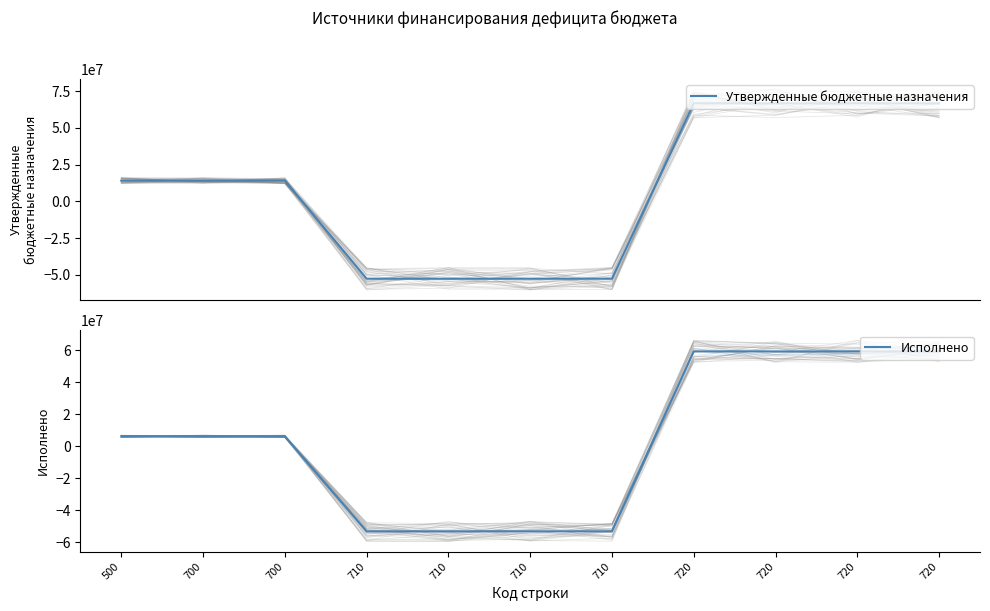

Reading right to left, extract all data points from this chart.

Утвержденные бюджетные назначения: 66717727.5	66717727.5	66717727.5	66717727.5	-52579050.6	-52579050.6	-52579050.6	-52579050.6	14138676.9	14138676.9	14138676.9
Исполнено: 59286864.5	59286864.5	59286864.5	59286864.5	-53059839.2	-53059839.2	-53059839.2	-53059839.2	6227025.3	6227025.3	6227025.3